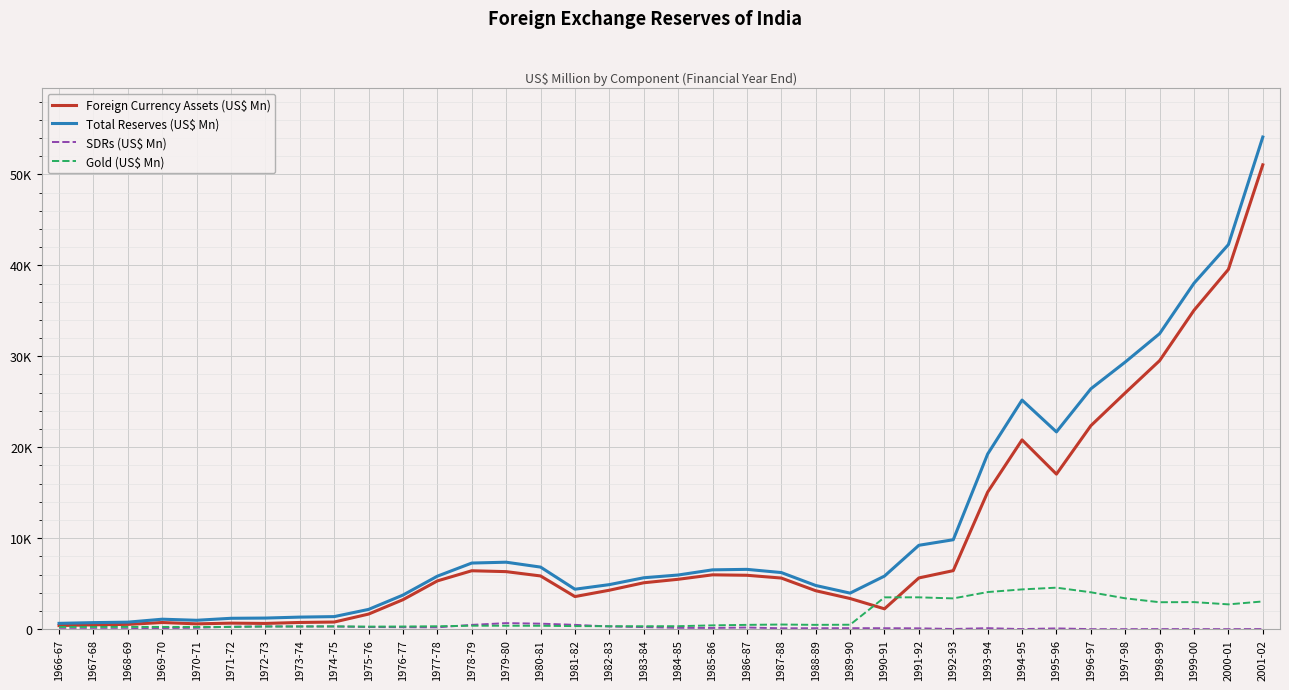

Rank the series at 1975-76 from highest to lowest value.

Total Reserves (US$ Mn), Foreign Currency Assets (US$ Mn), Gold (US$ Mn), SDRs (US$ Mn)